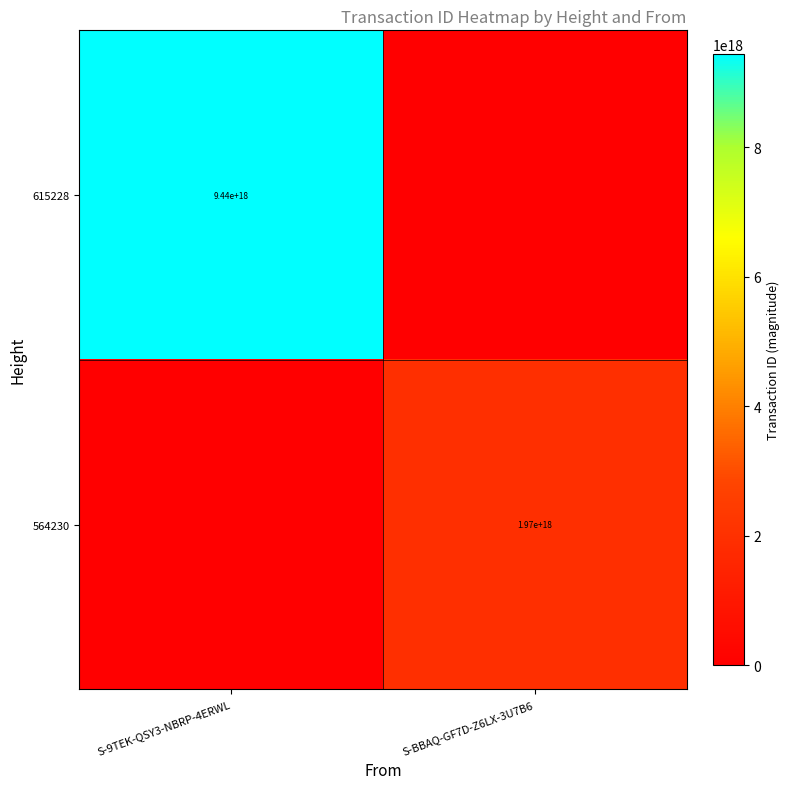

True or false: 615228 has a value of 9440000000000000000 at S-9TEK-QSY3-NBRP-4ERWL.

True